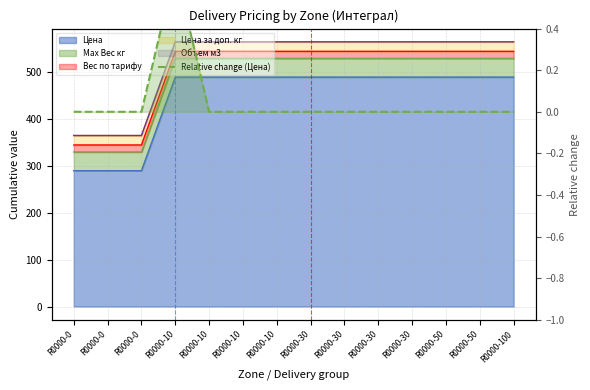

How many interior local peaks (higher than both neighbors) does the data have?

1